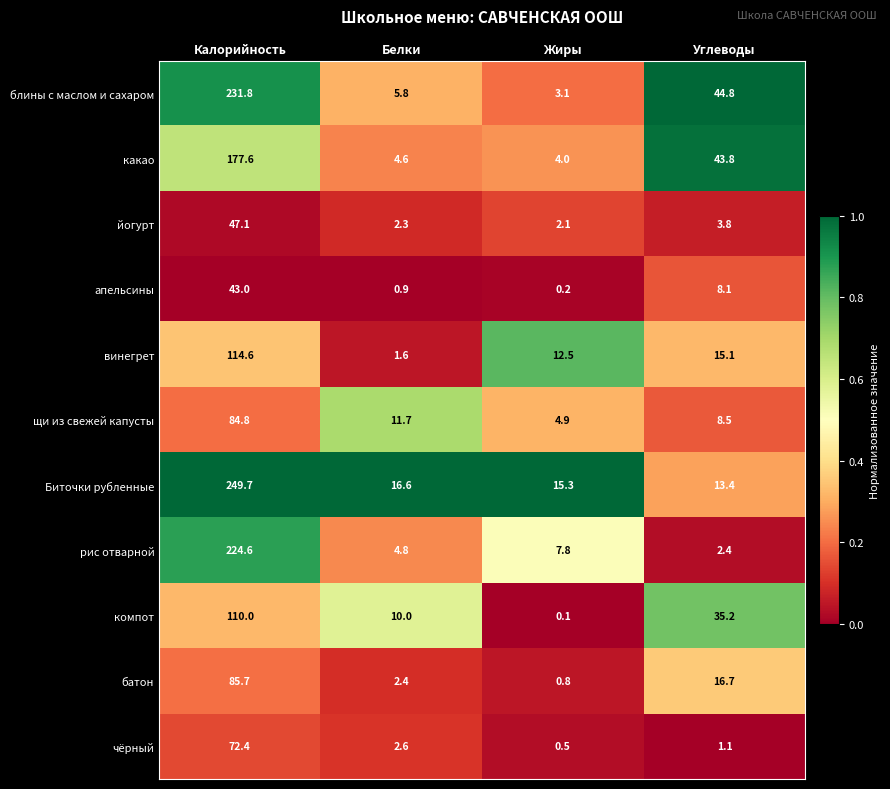

At which category is the sum across all series the highest?

Калорийность